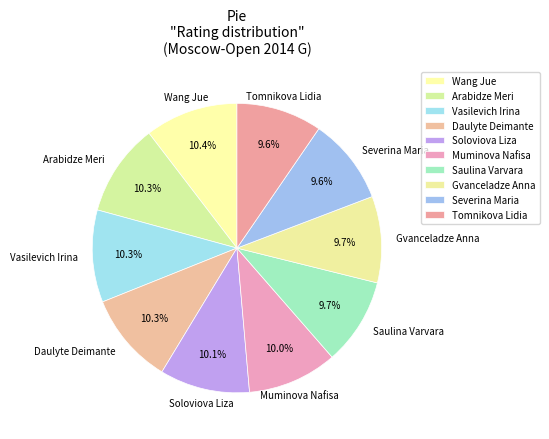

To the nearest percent, what is the combined percentage of Wang Jue and Daulyte Deimante?

21%